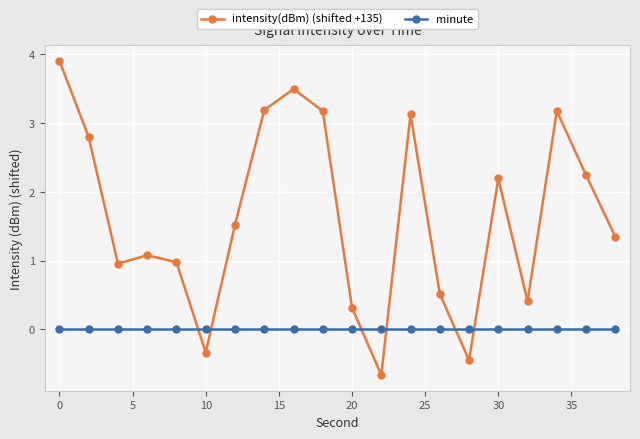

Which series has the widest spread of values?

intensity(dBm) (shifted +135)